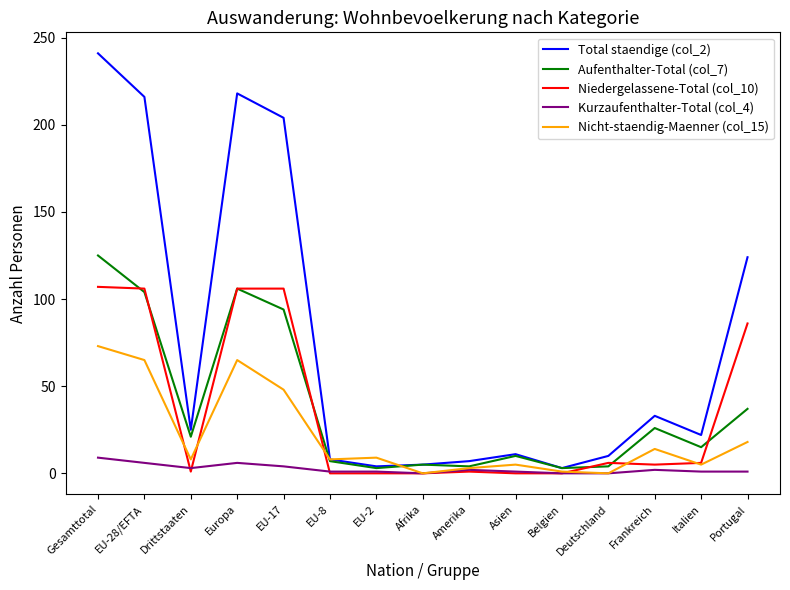

The value of Total staendige (col_2) at Portugal is 192. True or false?

False